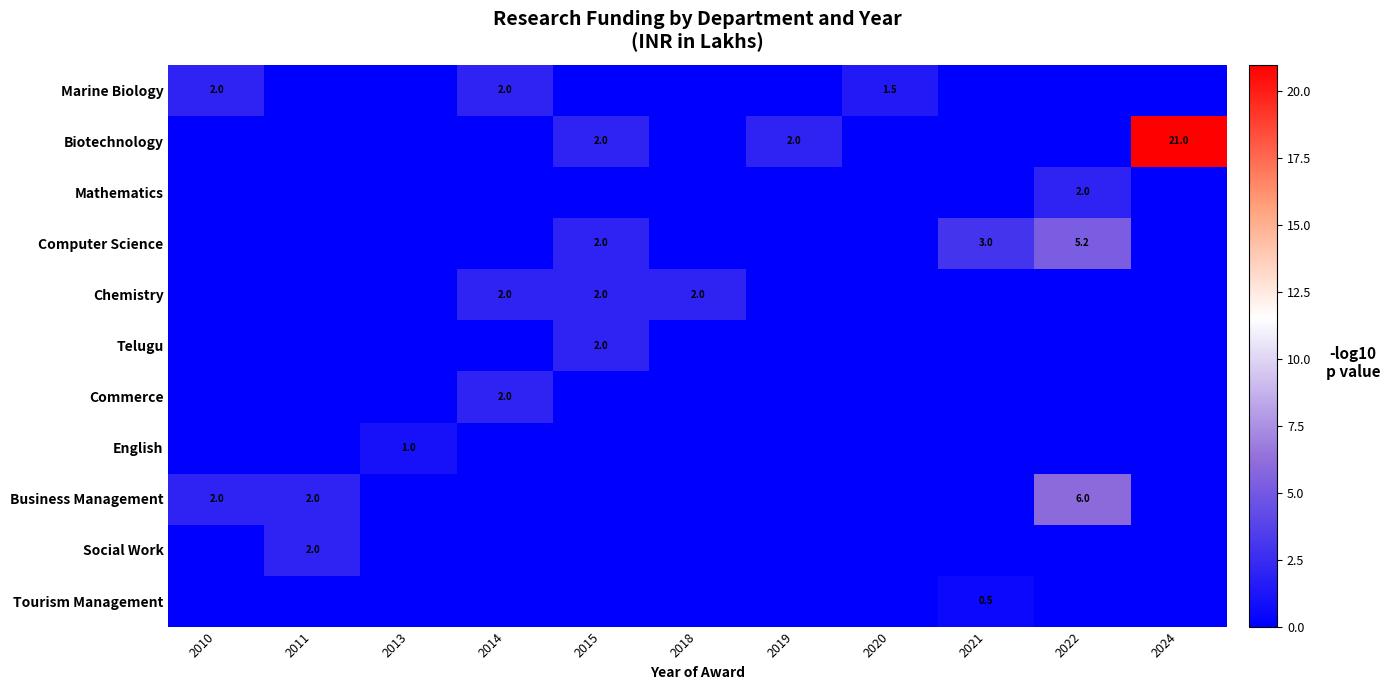

Which series has the widest spread of values?

Biotechnology